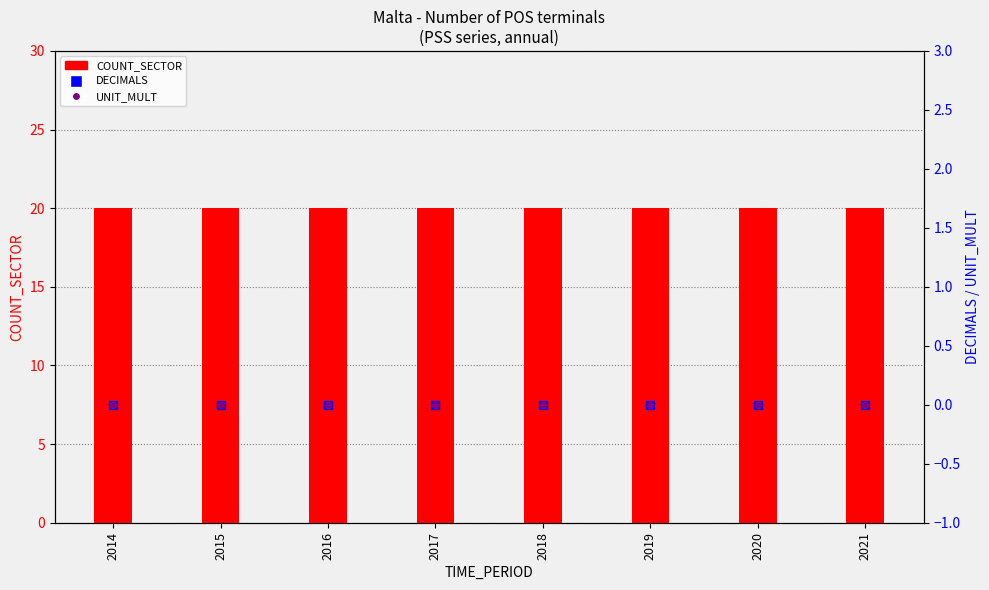

What is the total value across all series at 2020?

20